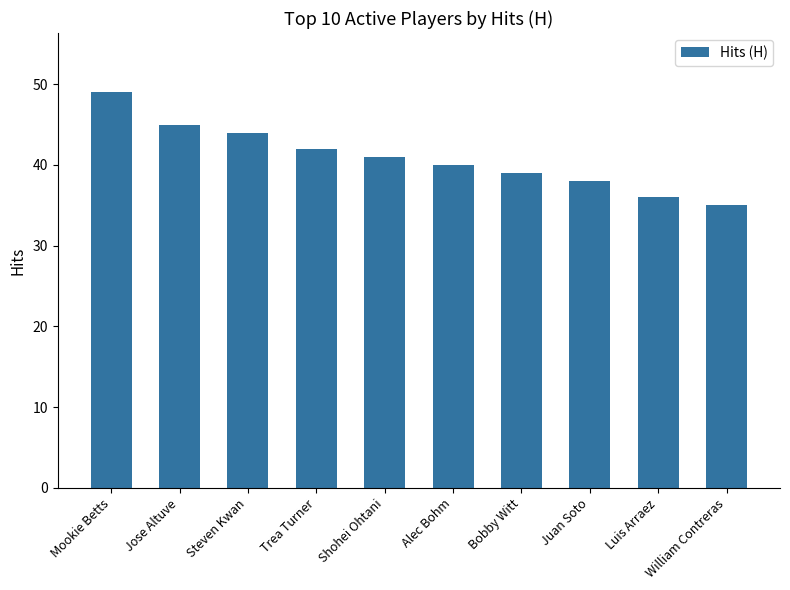

What is the average value?

41